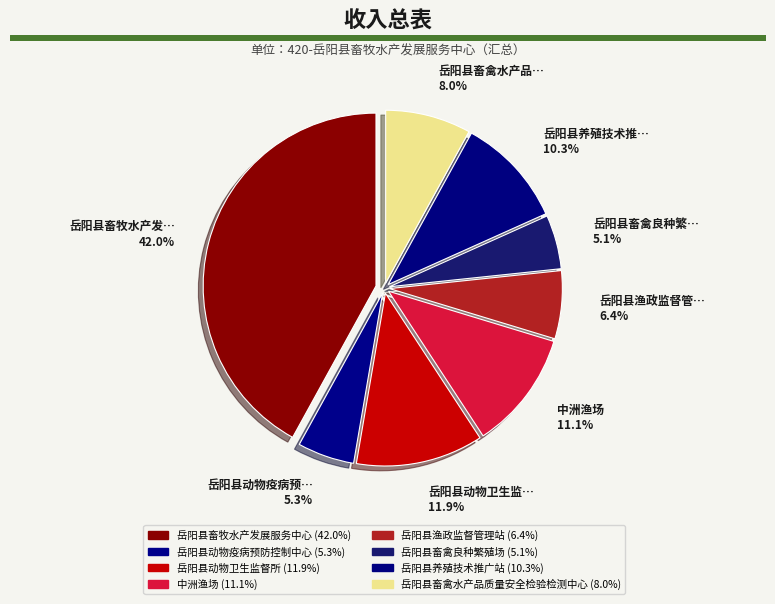

How many slices are in this pie chart?

8